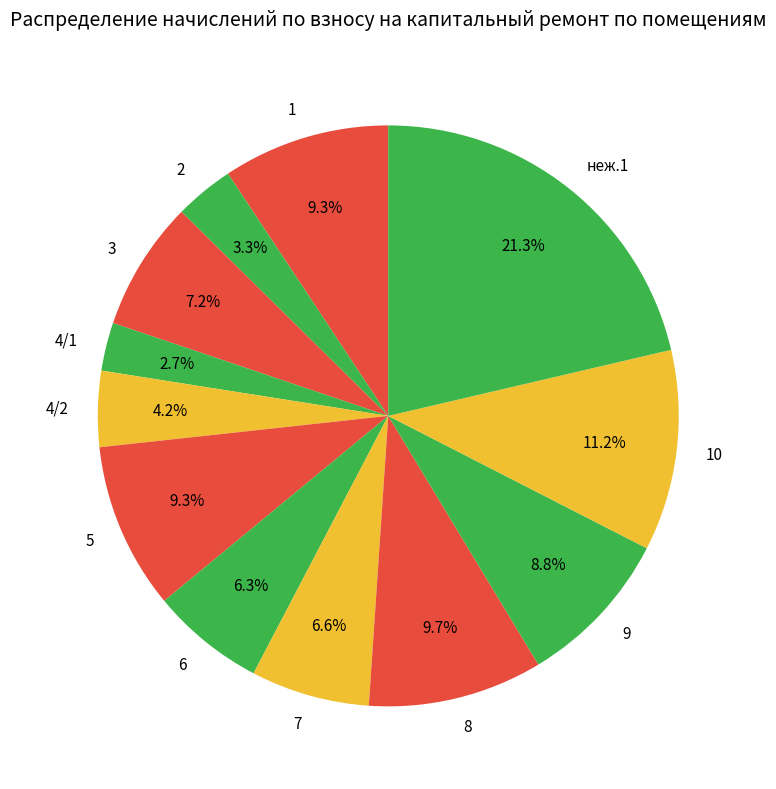

Is there a majority slice in this chart?

No